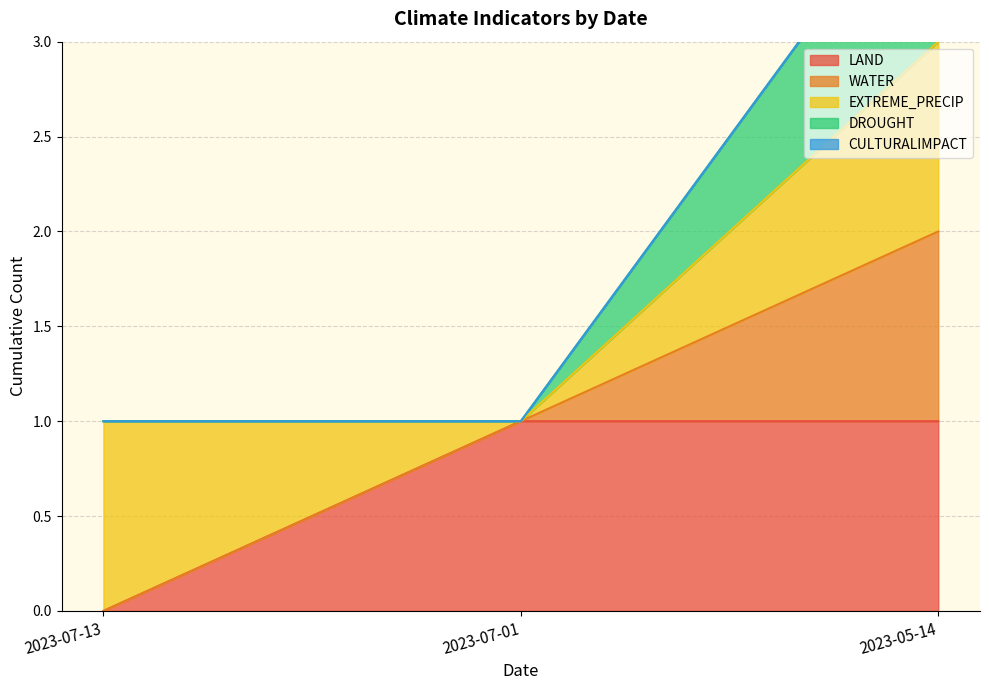

What is the maximum value for LAND?

1